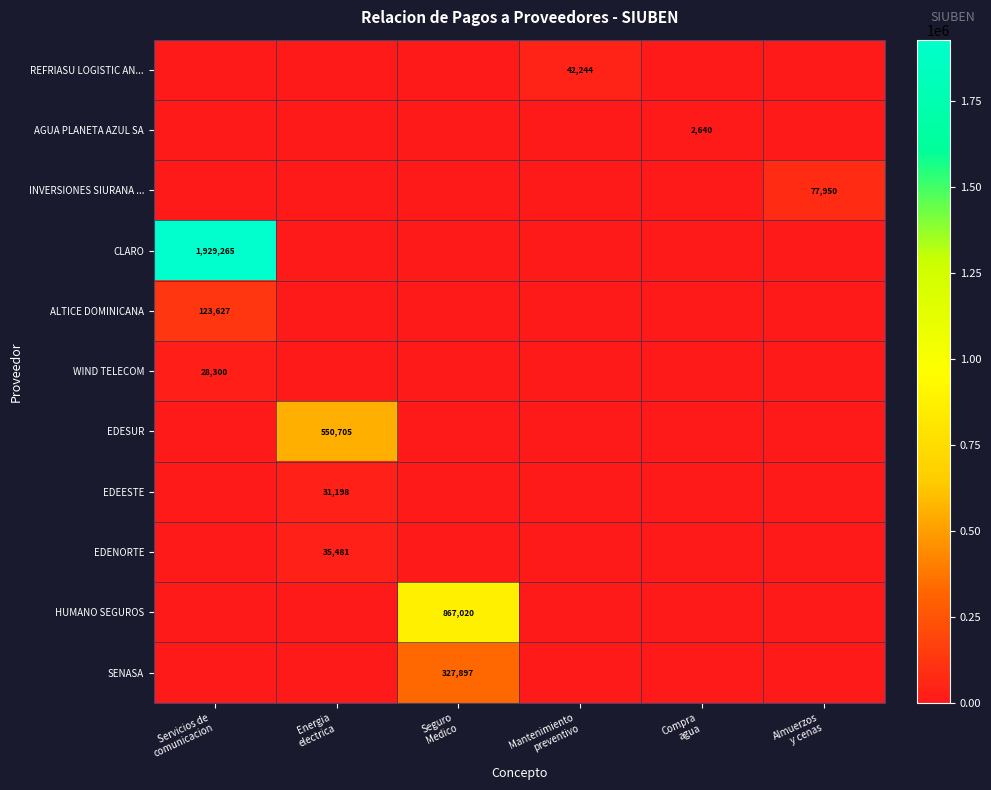

How many values in the EDEESTE series exceed 0?

1